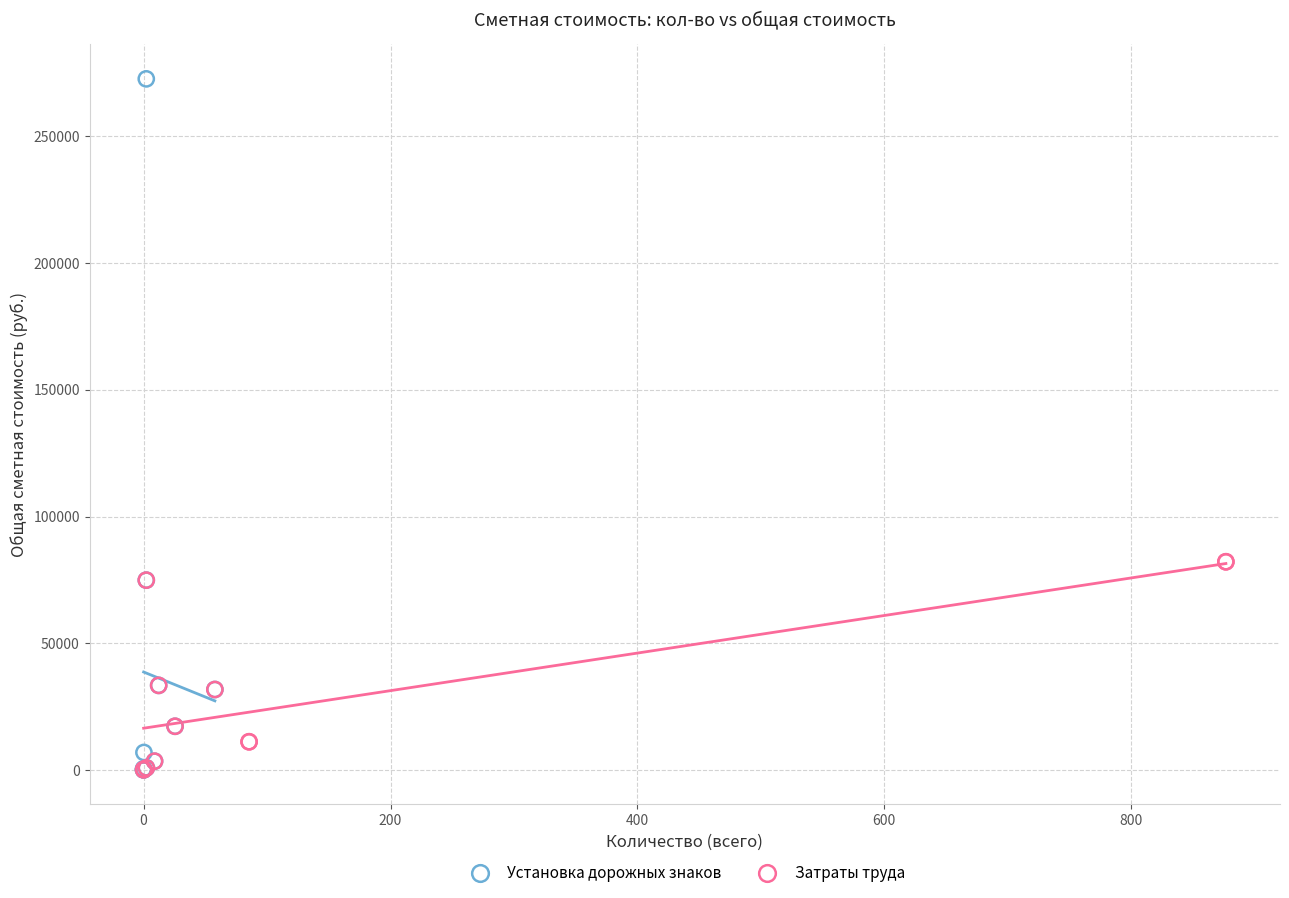

Which series contains the highest Y value?

Установка дорожных знаков